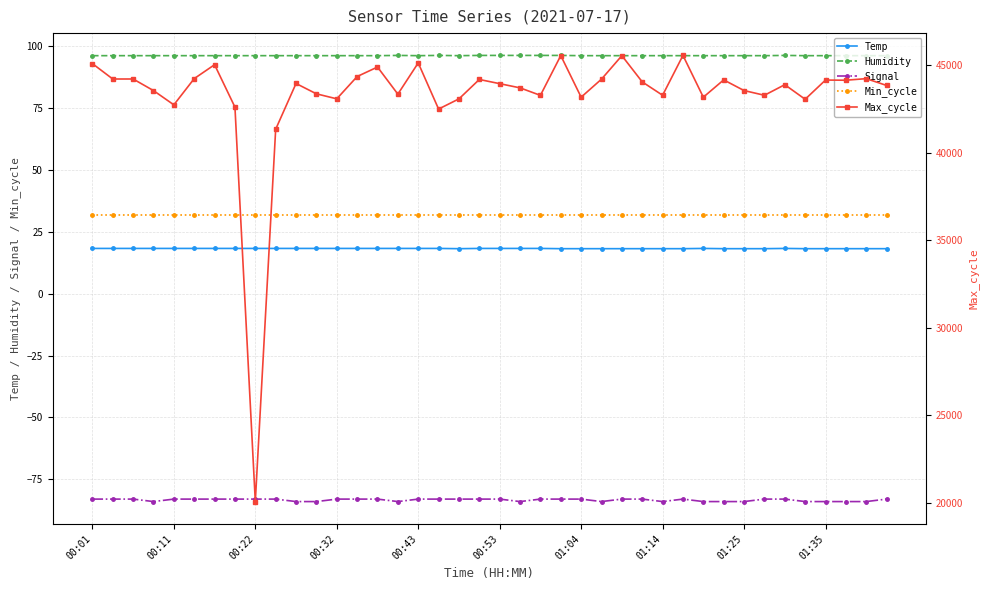

How many categories are shown in the chart?

40